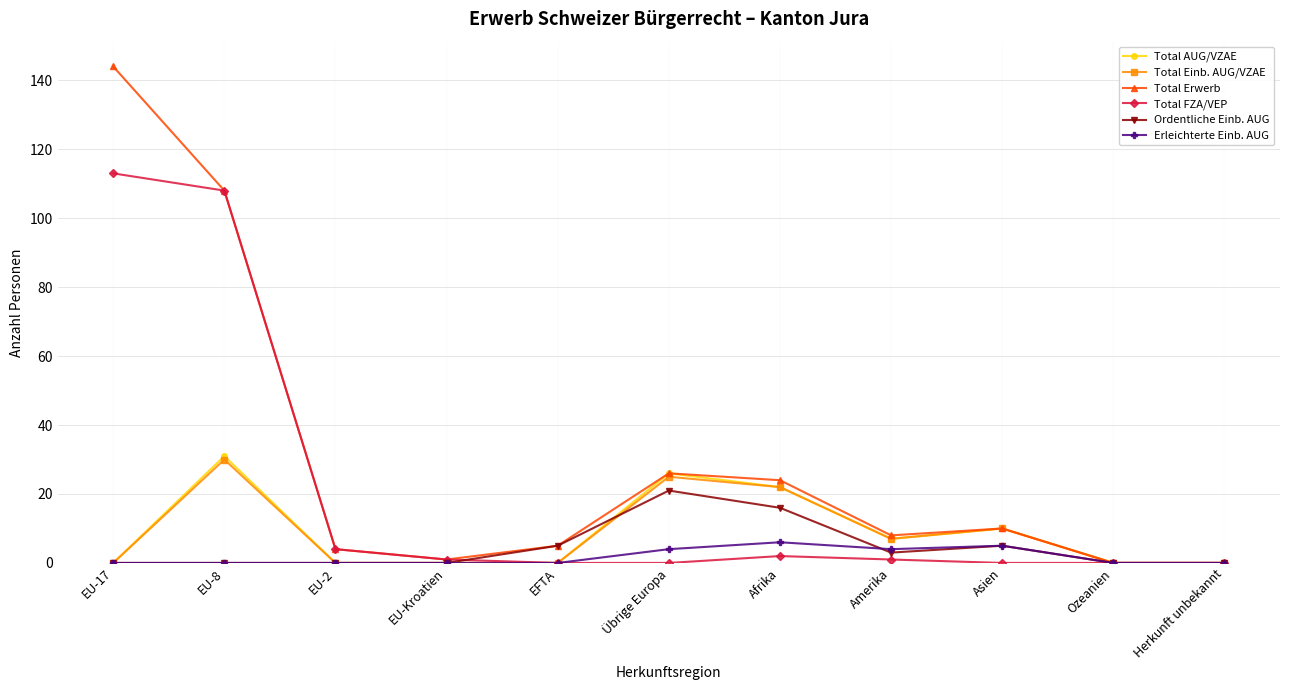

The value of Ordentliche Einb. AUG at EU-2 is -9. True or false?

False